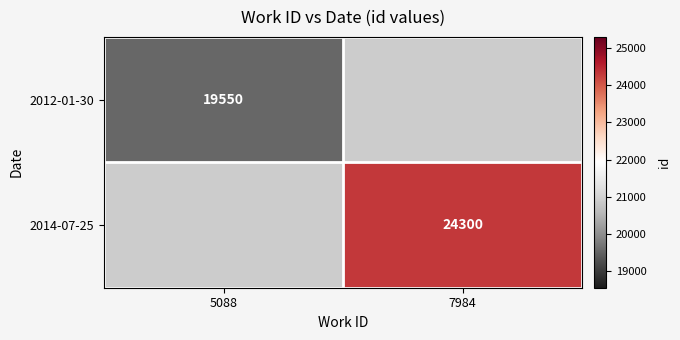

What is the maximum value shown in the chart?

24300.0